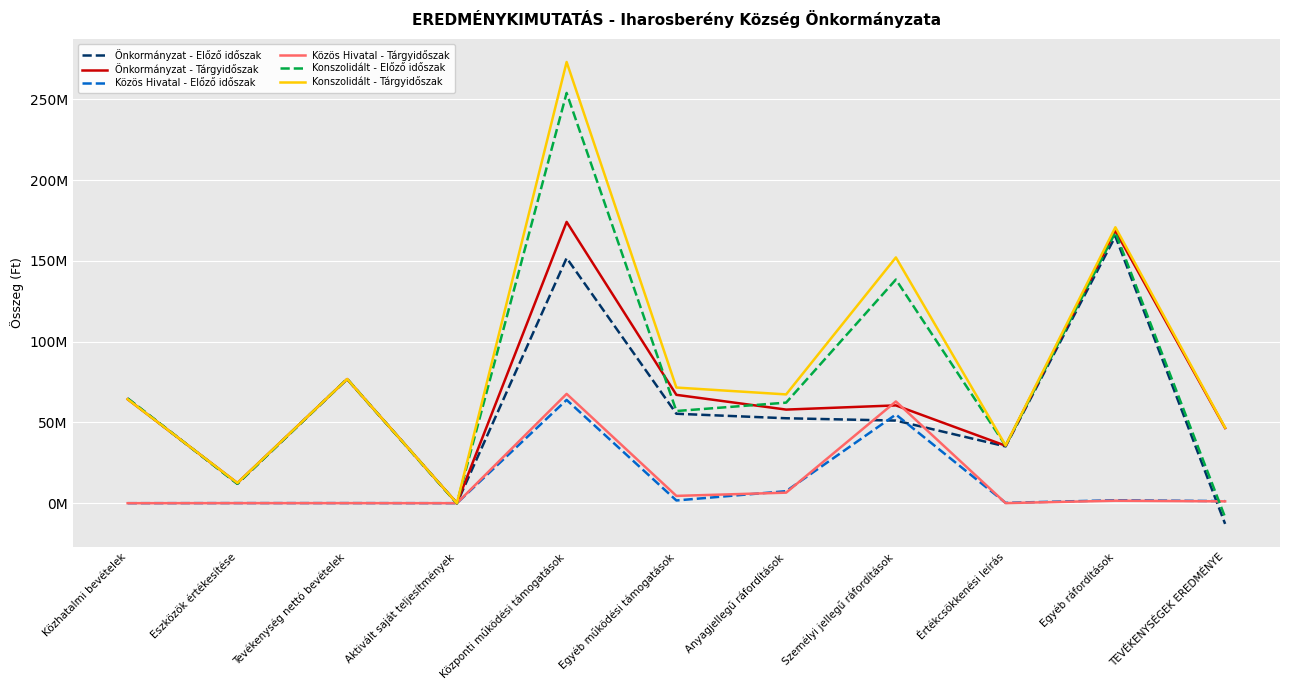

How many values in the Konszolidált - Tárgyidőszak series exceed 67355126?

5